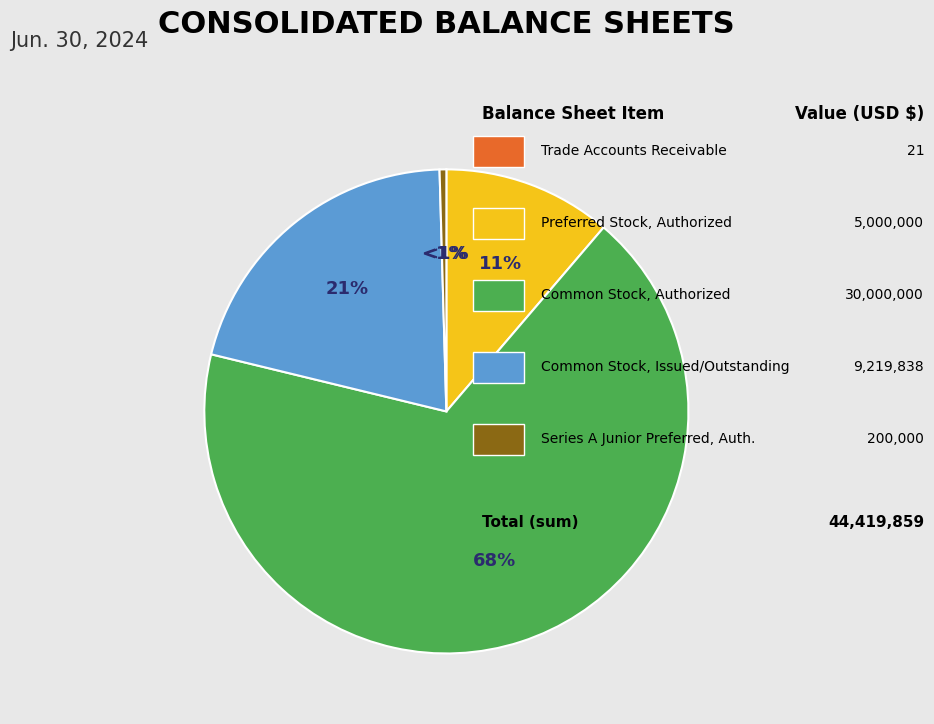

Is the sum of Common Stock, Issued/Outstanding and Common Stock, Authorized greater than half?

Yes